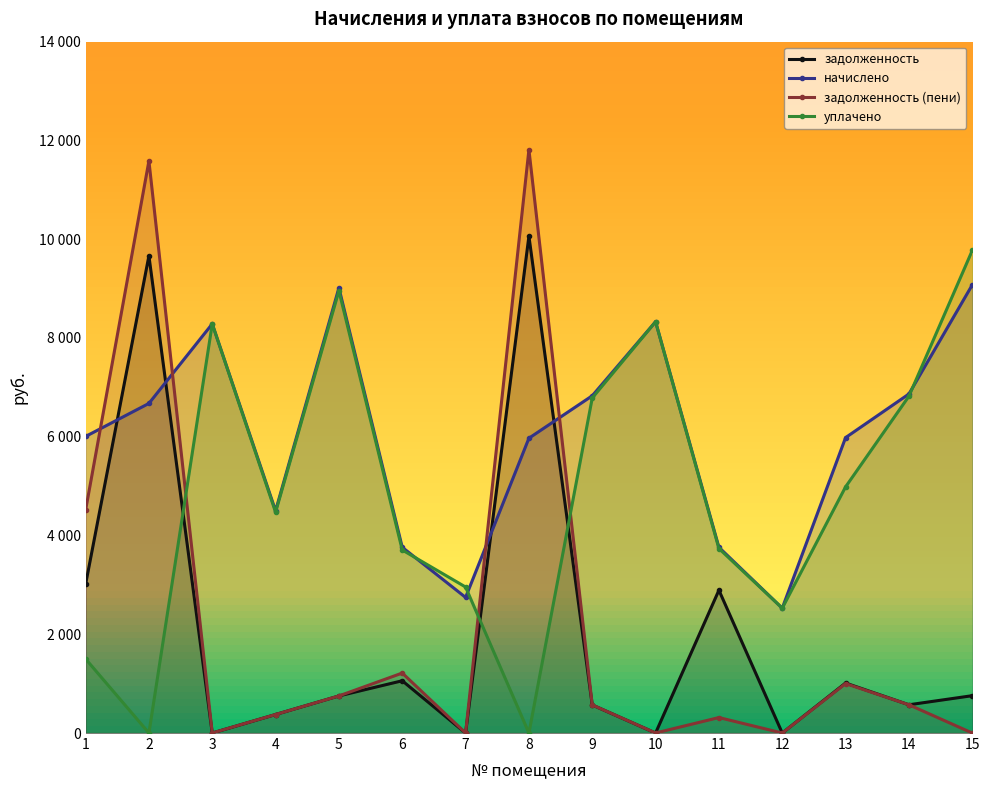

Reading left to right, what are all the values shown in this chart?

задолженность: 1=3009.7	2=9663.5	3=0.0	4=375.1	5=751.2	6=1058.5	7=0.0	8=10062.7	9=568.3	10=0.0	11=2892.1	12=0.0	13=1012.3	14=572.1	15=756.2
начислено: 1=6005.9	2=6674.5	3=8285.4	4=4501.4	5=9014.8	6=3761.2	7=2746.2	8=5970.0	9=6829.7	10=8329.2	11=3761.2	12=2528.3	13=5982.0	14=6865.6	15=9074.4
задолженность (пени): 1=4511.2	2=11584.0	3=1.0	4=375.1	5=751.2	6=1214.4	7=0.5	8=11811.7	9=569.1	10=1.0	11=313.4	12=0.3	13=1001.2	14=572.1	15=0.0
уплачено: 1=1501.5	2=0.0	3=8284.5	4=4472.0	5=8955.9	6=3706.5	7=2956.6	8=0.0	9=6785.1	10=8328.2	11=3736.4	12=2528.1	13=4985.0	14=6820.7	15=9771.3